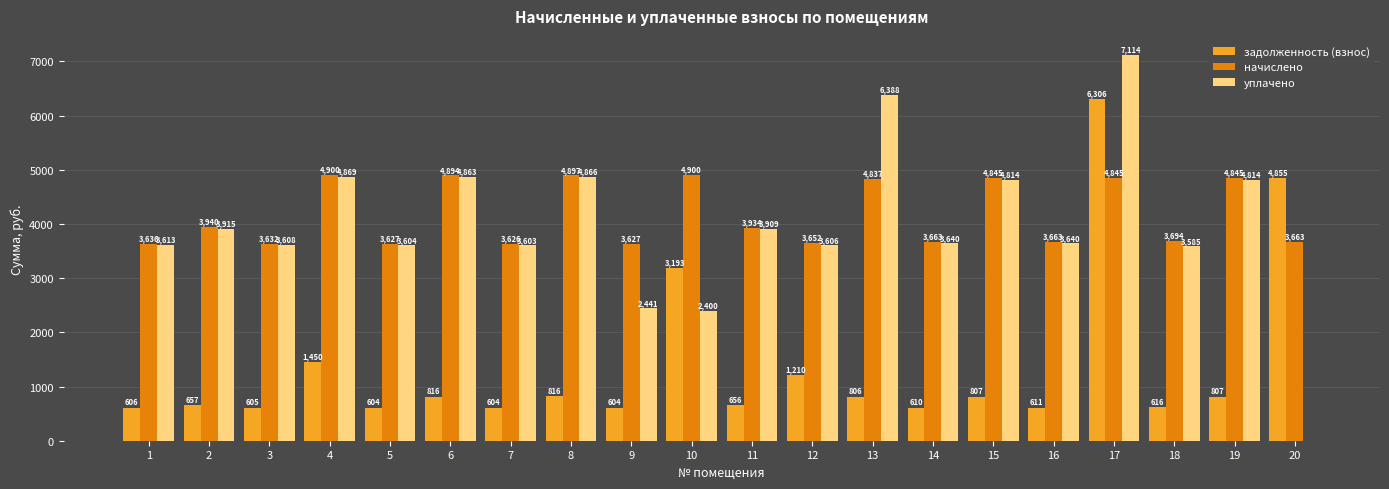

Which series changed the most between 6 and 16?

начислено